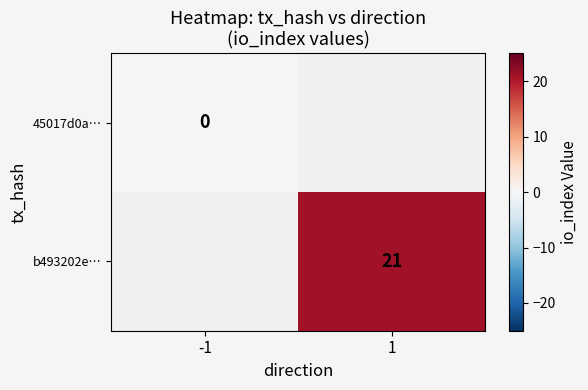

The value of b493202e… at 1 is 21. True or false?

True